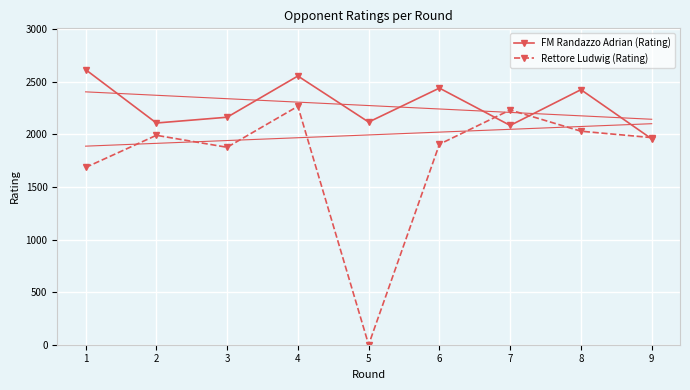

Reading left to right, list all the values displayed in this chart.

FM Randazzo Adrian (Rating): 2617	2109	2164	2556	2118	2441	2086	2426	1958
Rettore Ludwig (Rating): 1686	1992	1878	2268	0	1907	2233	2031	1970